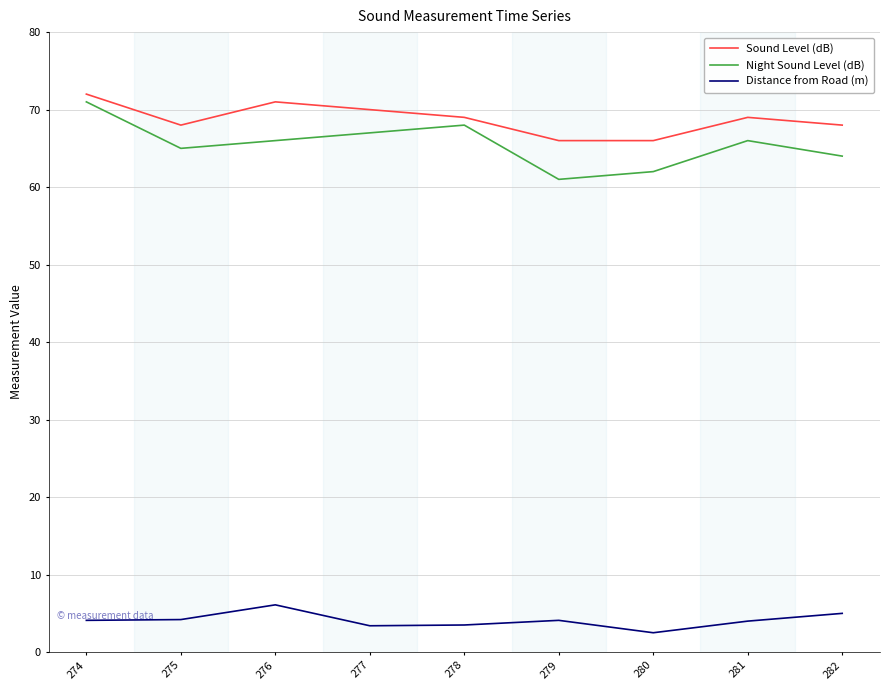

Rank the series at 282 from highest to lowest value.

Sound Level (dB), Night Sound Level (dB), Distance from Road (m)